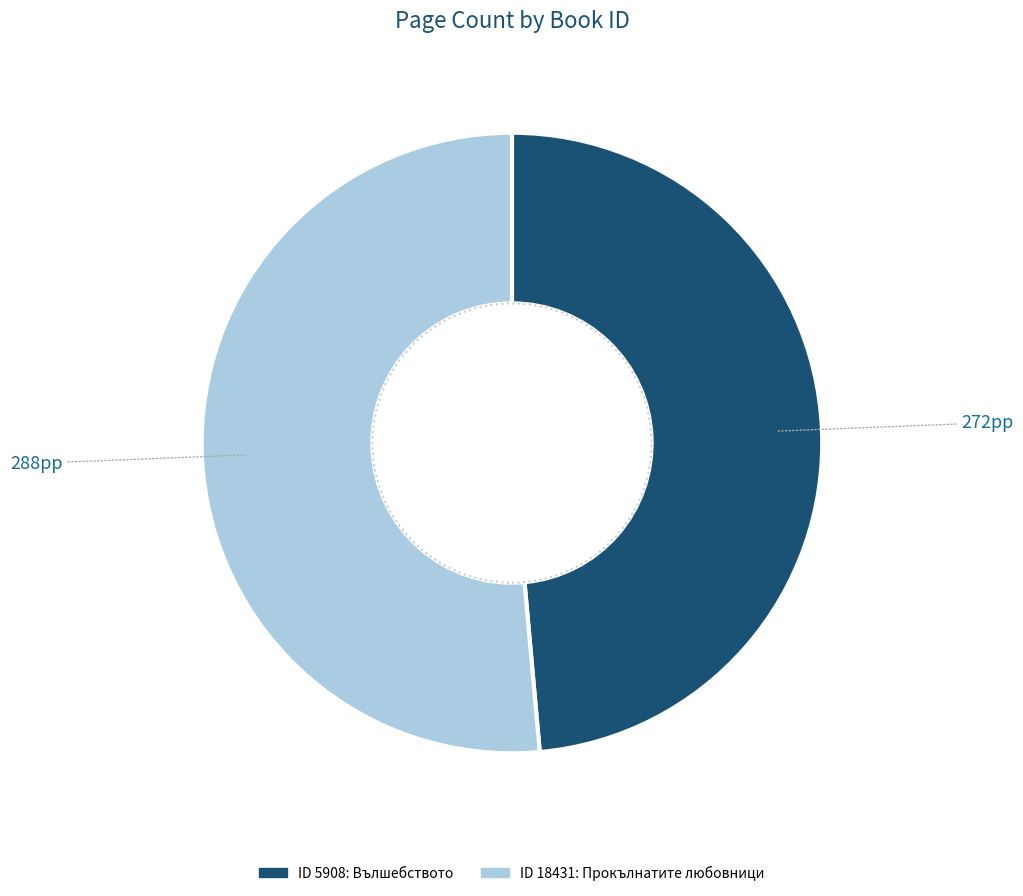

Is there a majority slice in this chart?

Yes